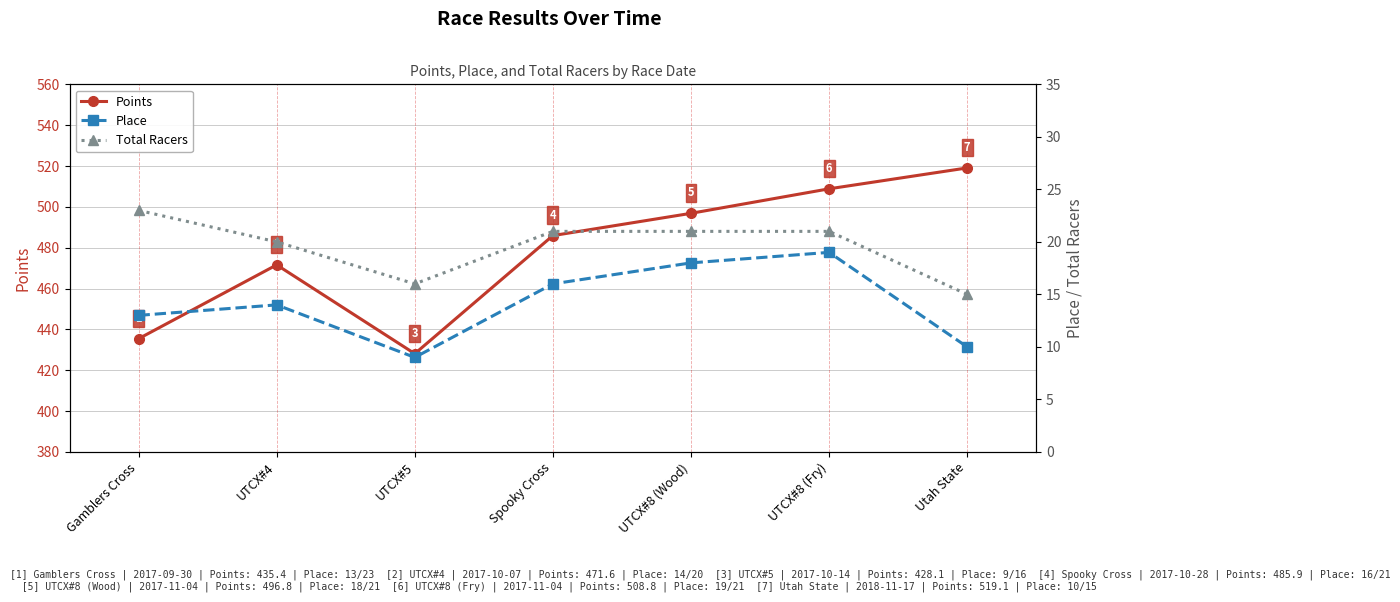

At which label does Points first exceed 485?

Spooky Cross